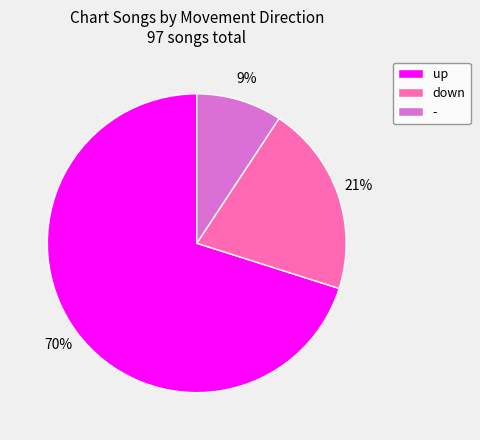

Which category has the smallest portion of the pie?

-